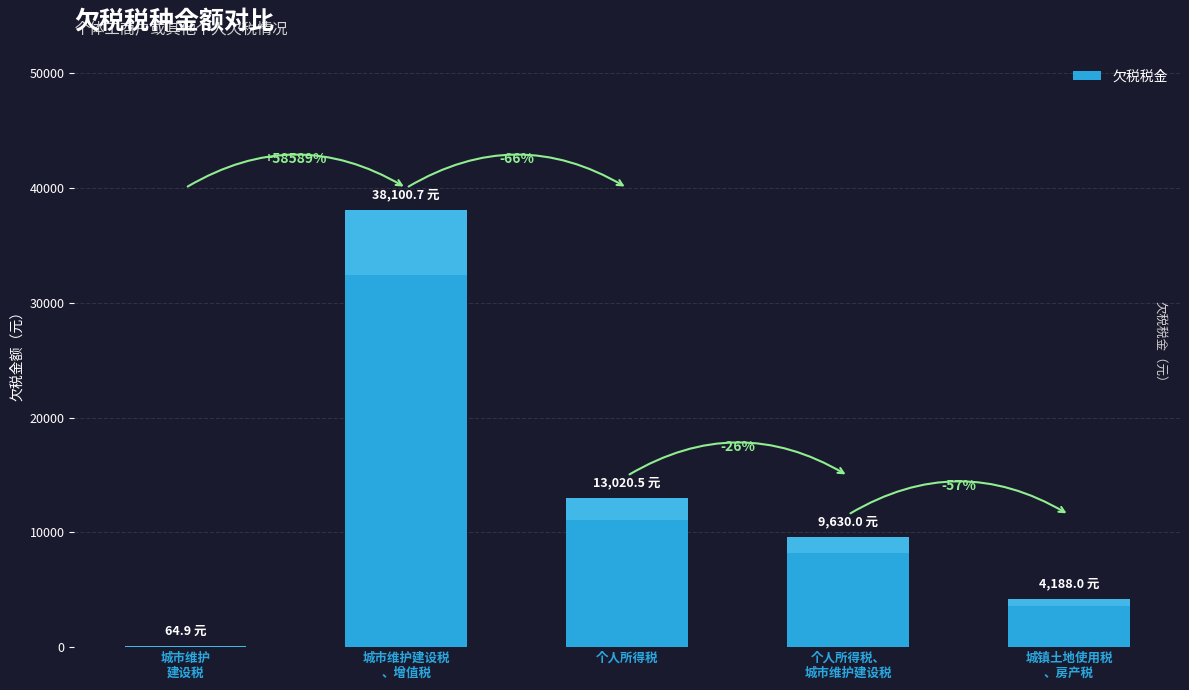

Reading right to left, what are all the values shown in this chart?

城镇土地使用税
、房产税=4188.0	个人所得税、
城市维护建设税=9630.0	个人所得税=13020.5	城市维护建设税
、增值税=38100.7	城市维护
建设税=64.9